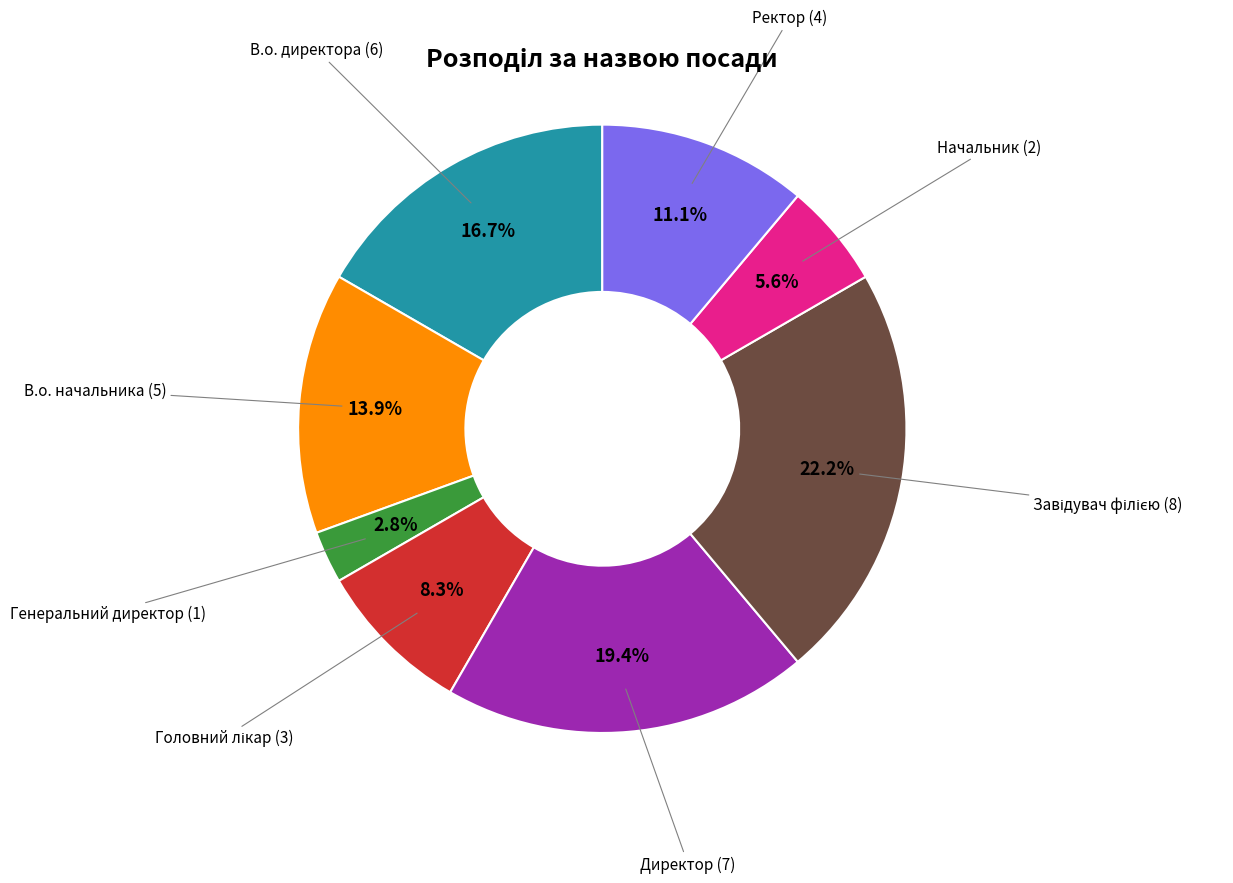

The В.о. начальника slice represents 14% of the pie. True or false?

True